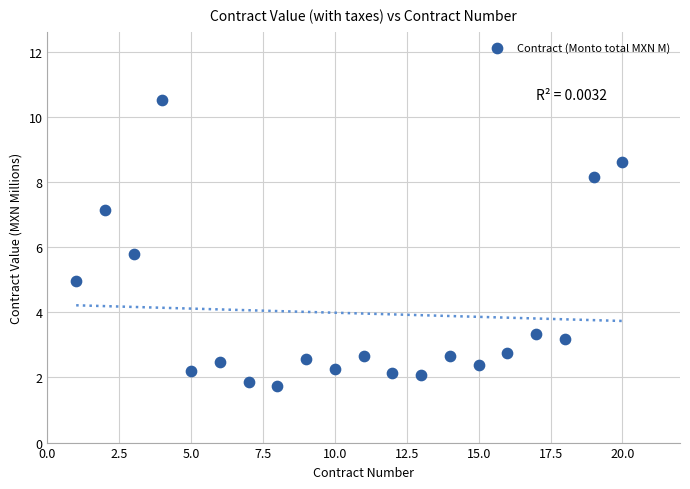

What Y value in the scatter plot is closest to 6?

5.8